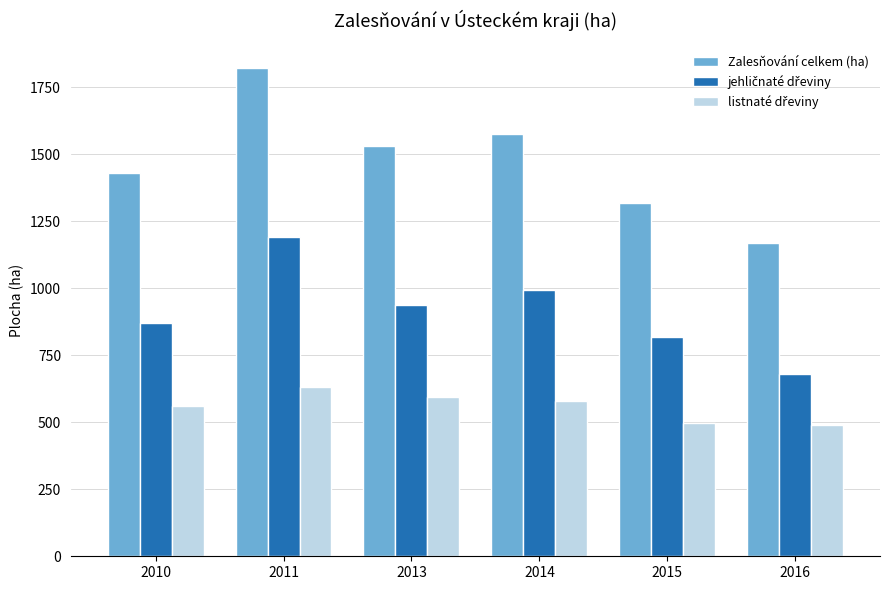

What is the difference between the Zalesňování celkem (ha) values at 2010 and 2015?

113